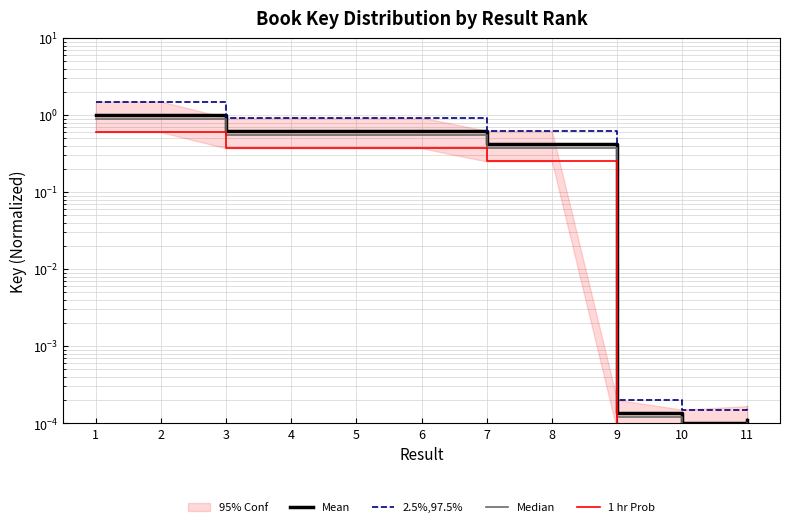

True or false: Median and 2.5%,97.5% intersect in this chart.

False